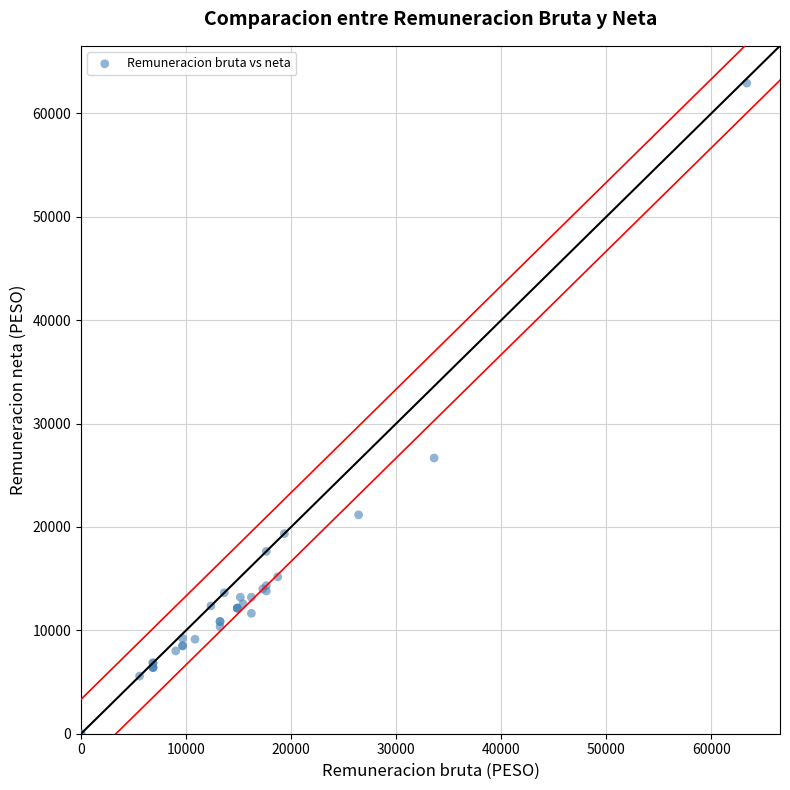

What Y value in the scatter plot is closest to 31465?

26669.7